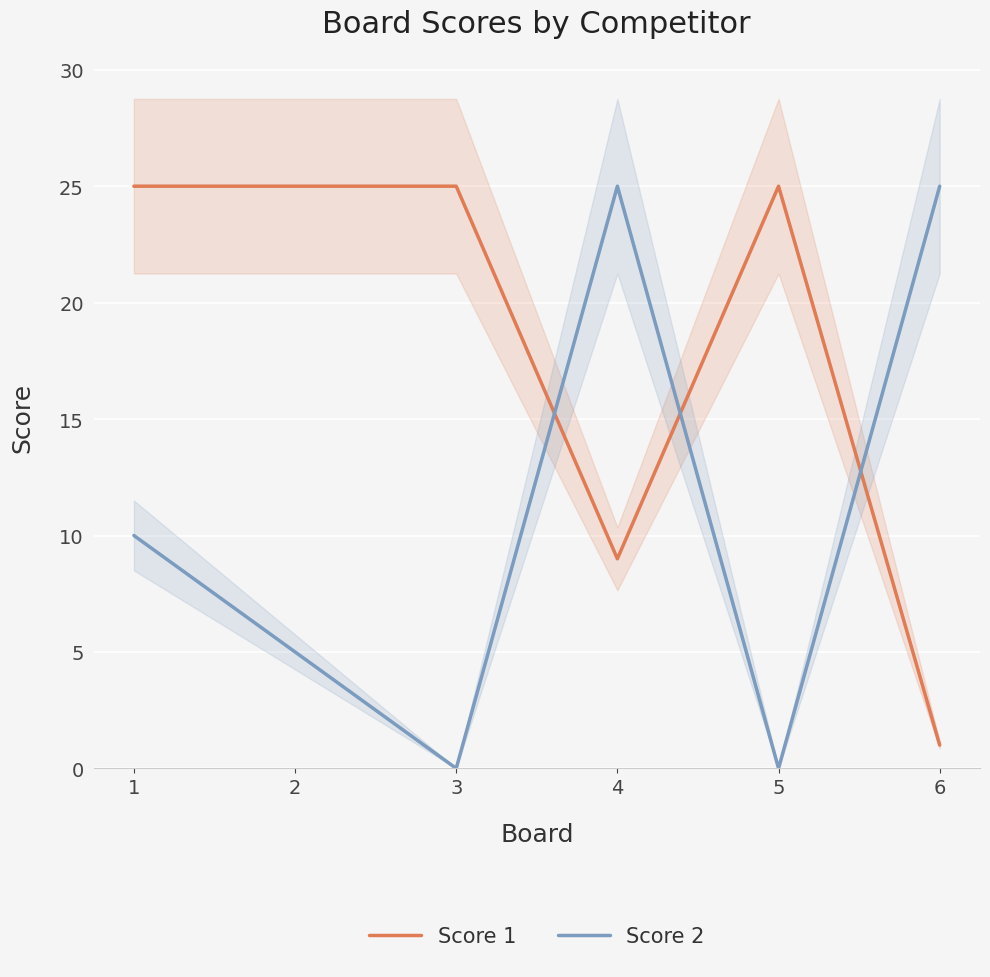

Between 5 and 3, which is larger?

5